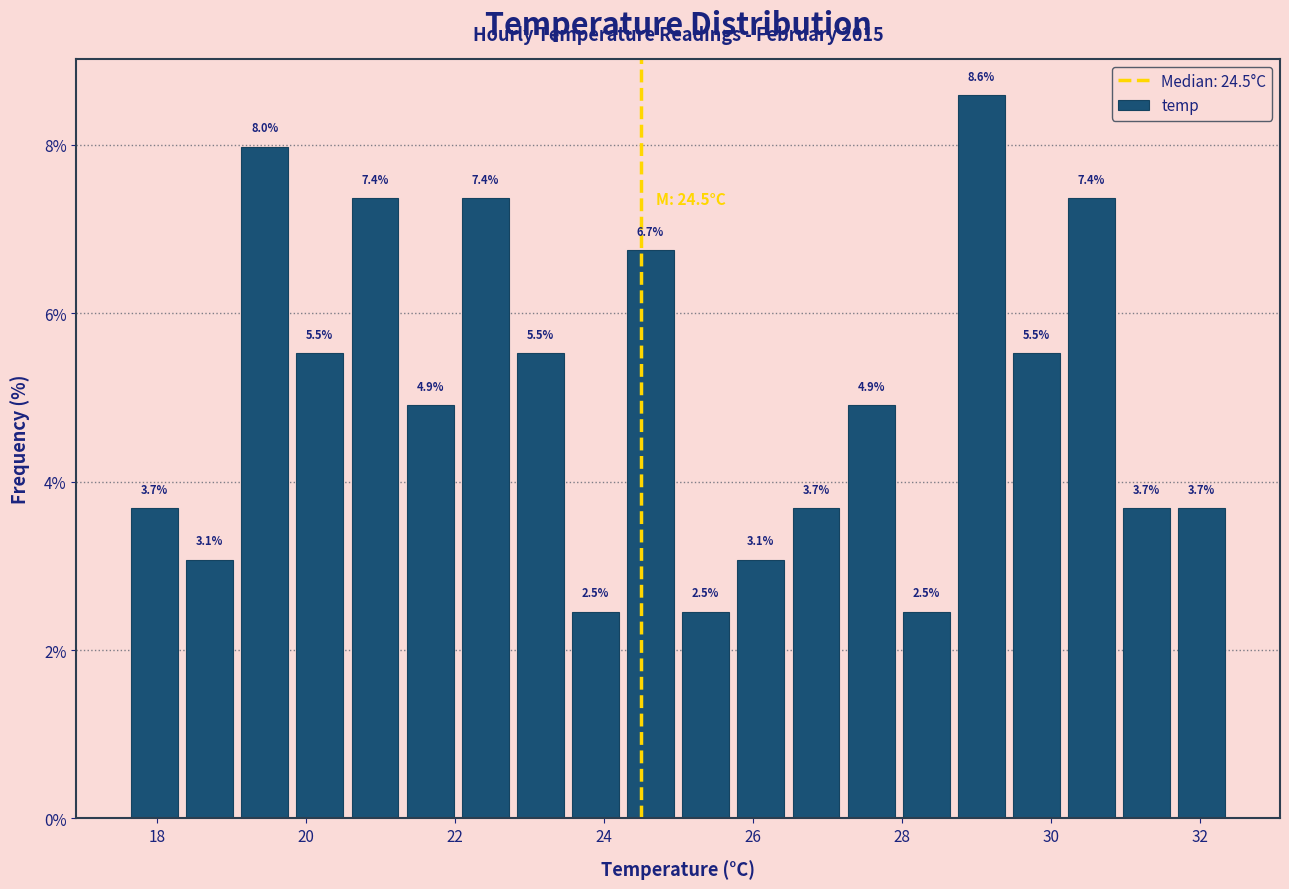

Read against the x-axis, roughly where is the centre of the tallest bar?

29.0